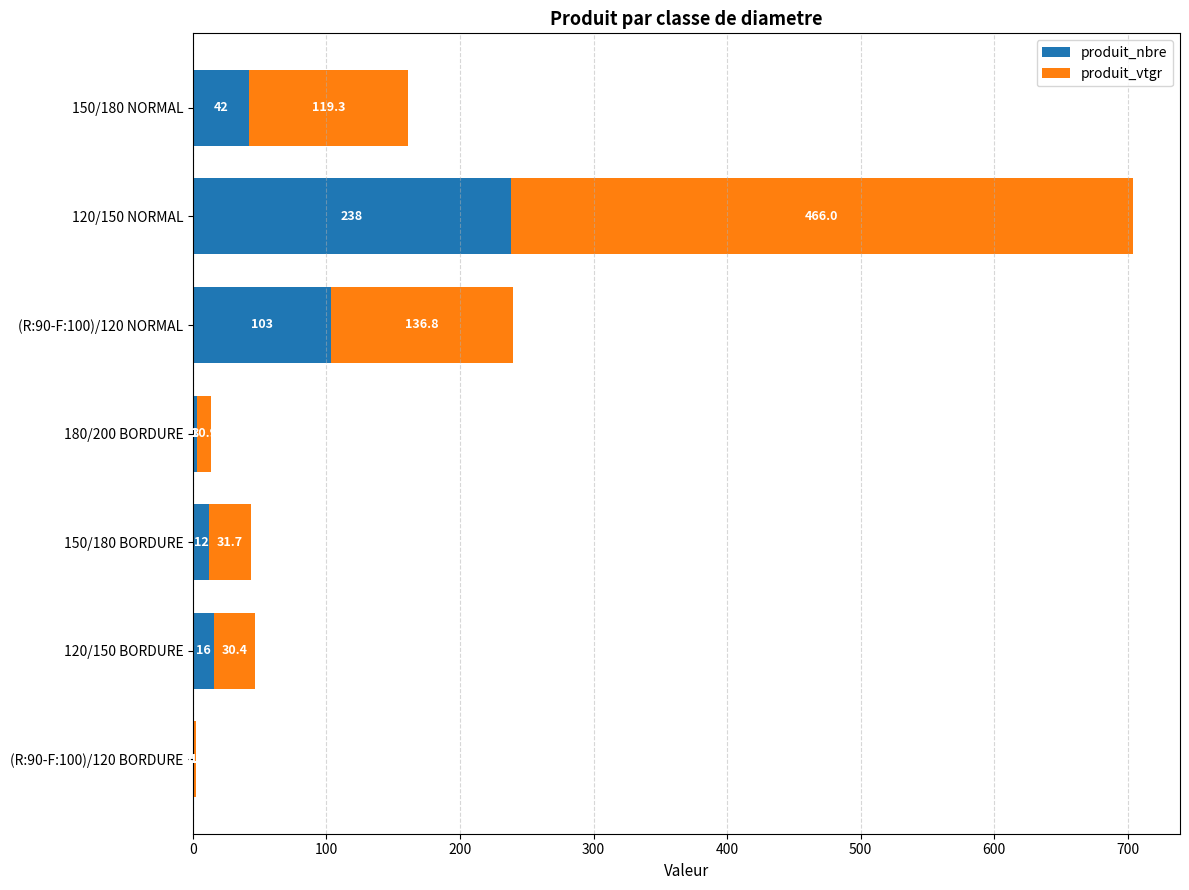

At which category is the sum across all series the highest?

120/150 NORMAL